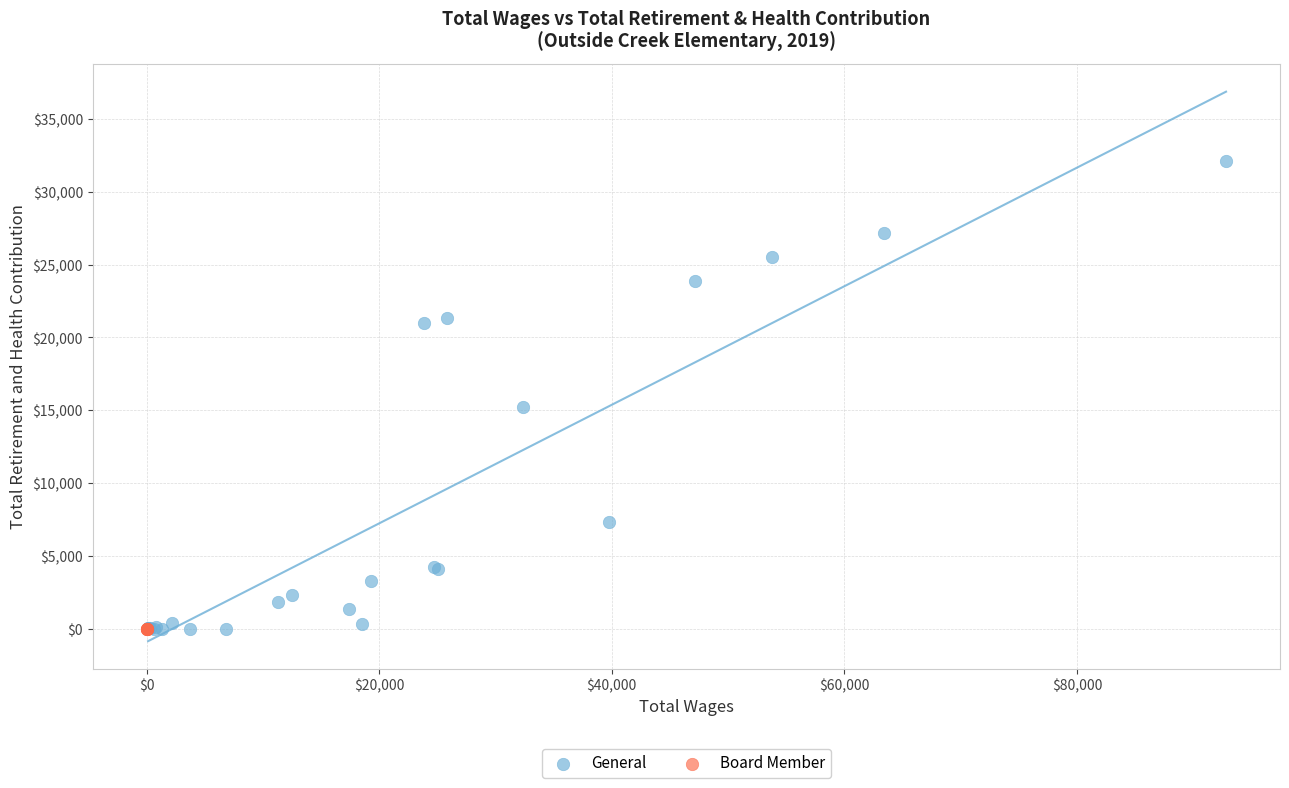

What are all the series names shown in the legend?

General, Board Member